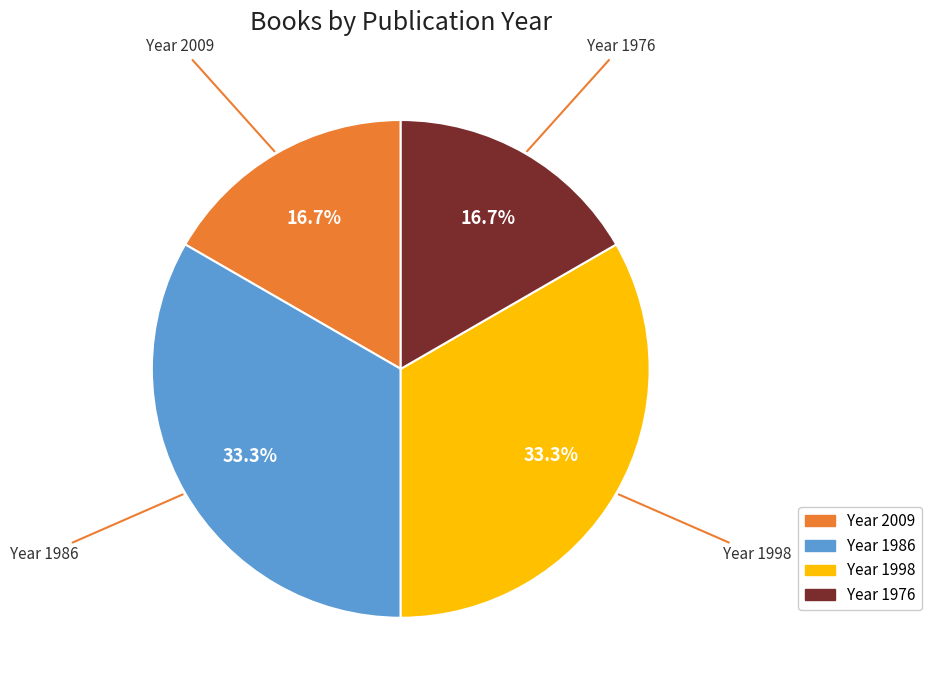

Is there a majority slice in this chart?

No